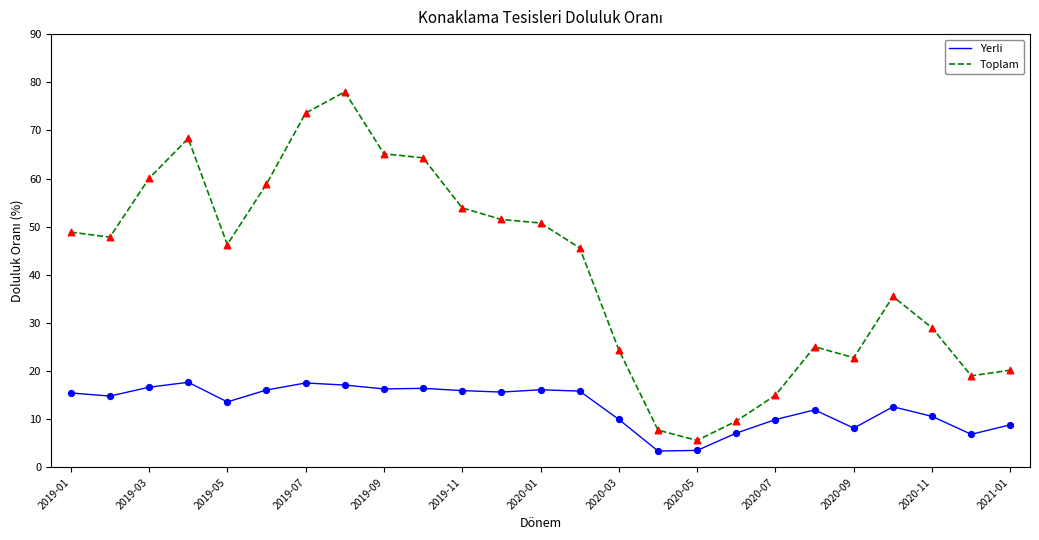

Which series has the largest total across all categories?

Toplam